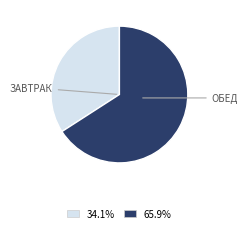

Is there any slice that represents more than half of the pie?

Yes